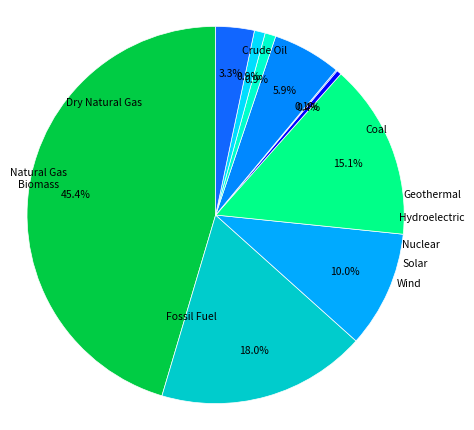

Count the number of slices in the pie.

10